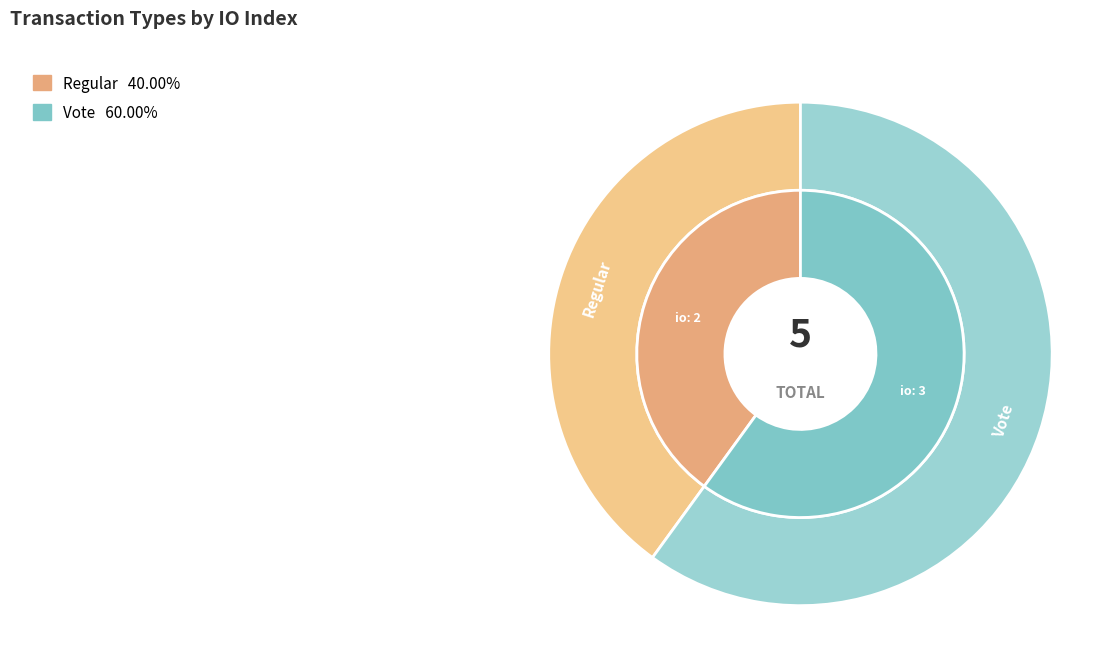

To the nearest percent, what percentage of the pie is Regular?

40%